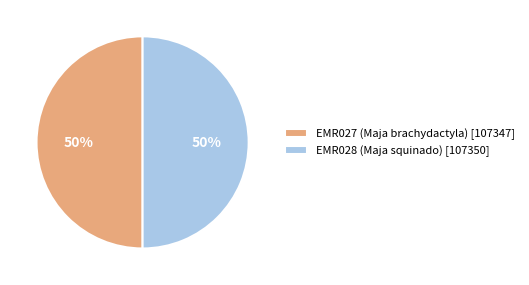

Combined, do EMR027 (Maja brachydactyla) [107347] and EMR028 (Maja squinado) [107350] account for over 50%?

Yes